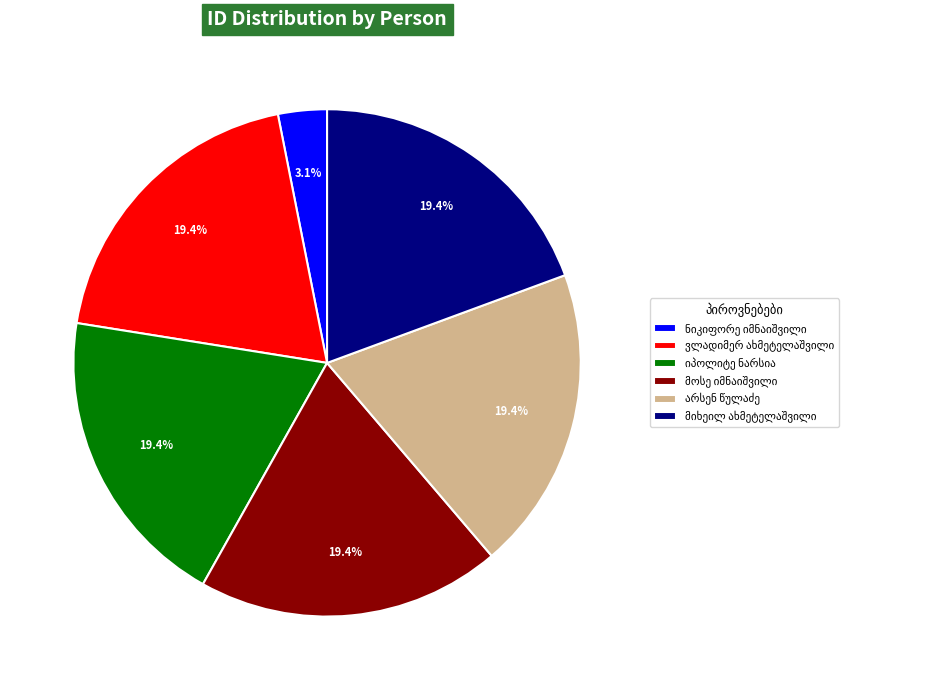

Is there a majority slice in this chart?

No